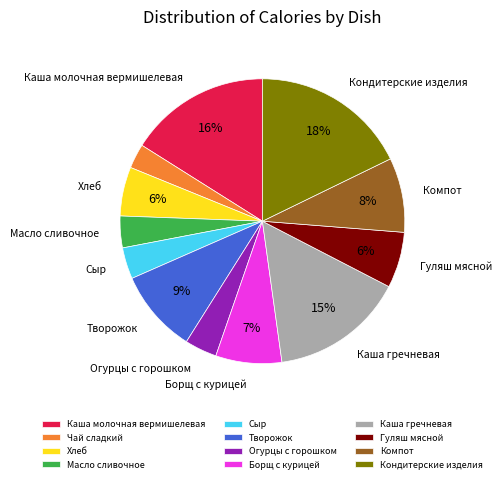

Is it true that Огурцы с горошком is 4% of the pie?

True